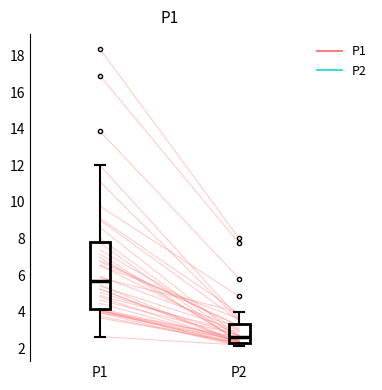

Where is the upper edge of the box for P2 on the y-axis? The values are not printed on the chart, so give them approximately, as read against the axis.

3.2